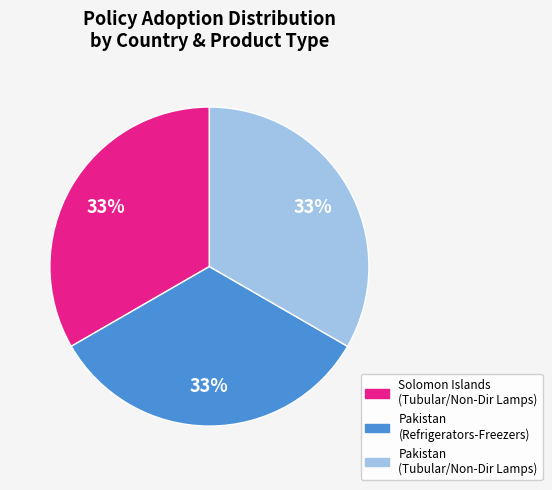

Combined, do Pakistan (Refrigerators-Freezers) and Pakistan (Tubular/Non-Dir Lamps) account for over 50%?

Yes